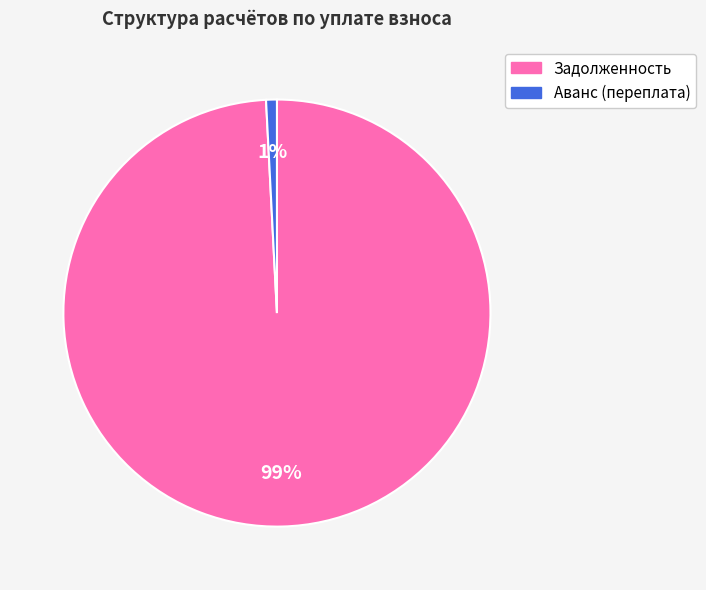

To the nearest percent, what is the average slice percentage?

50%